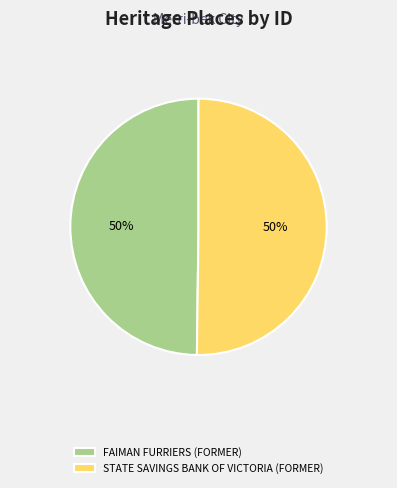

How many segments does this pie chart have?

2